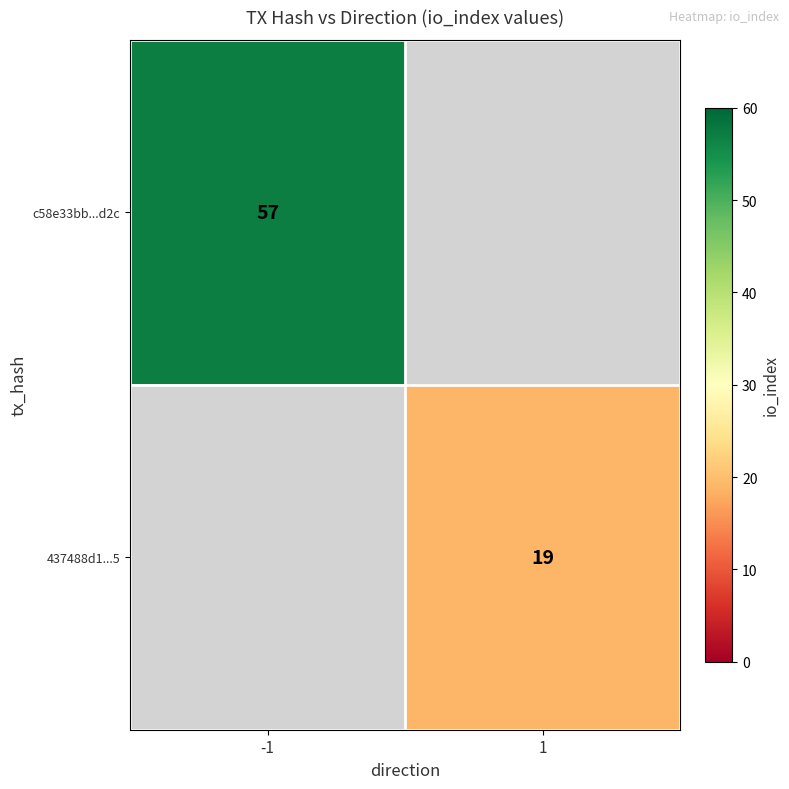

How many categories are shown in the chart?

2